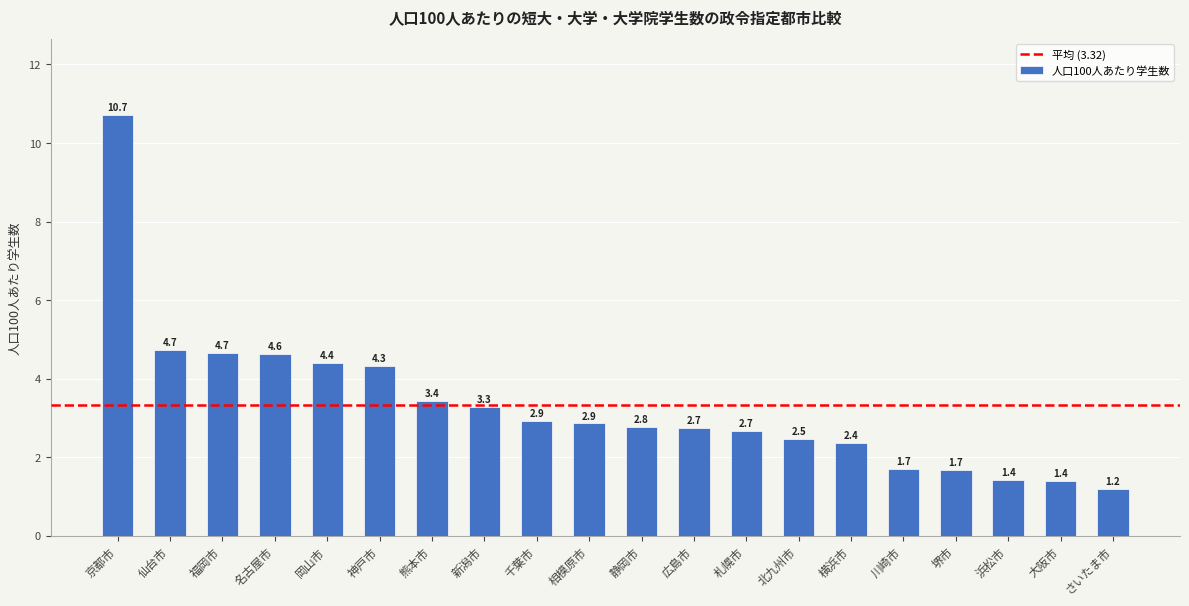

Reading left to right, what are all the values shown in this chart?

10.7	4.7	4.7	4.6	4.4	4.3	3.4	3.3	2.9	2.9	2.8	2.7	2.7	2.5	2.4	1.7	1.7	1.4	1.4	1.2